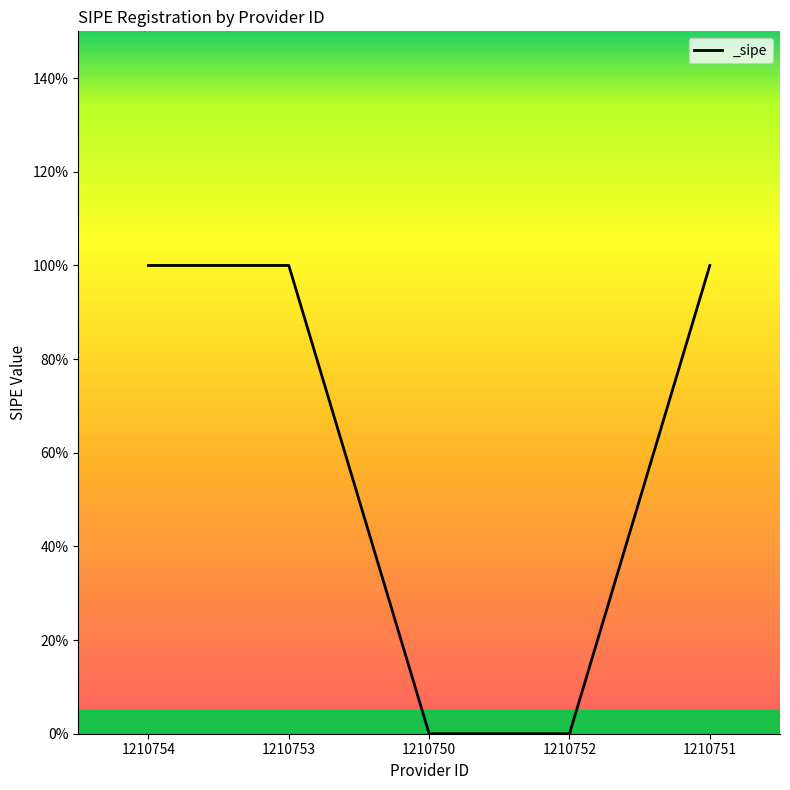

What is the average value?

1